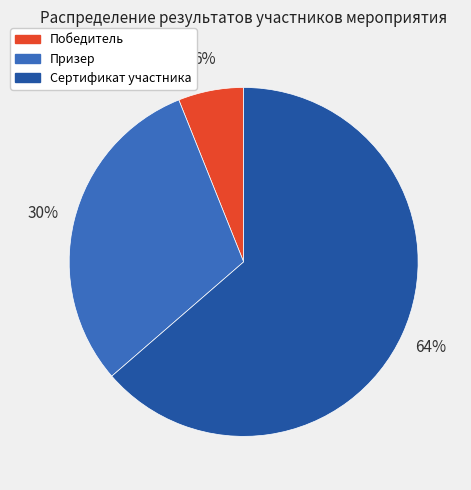

What is the majority slice?

Сертификат участника